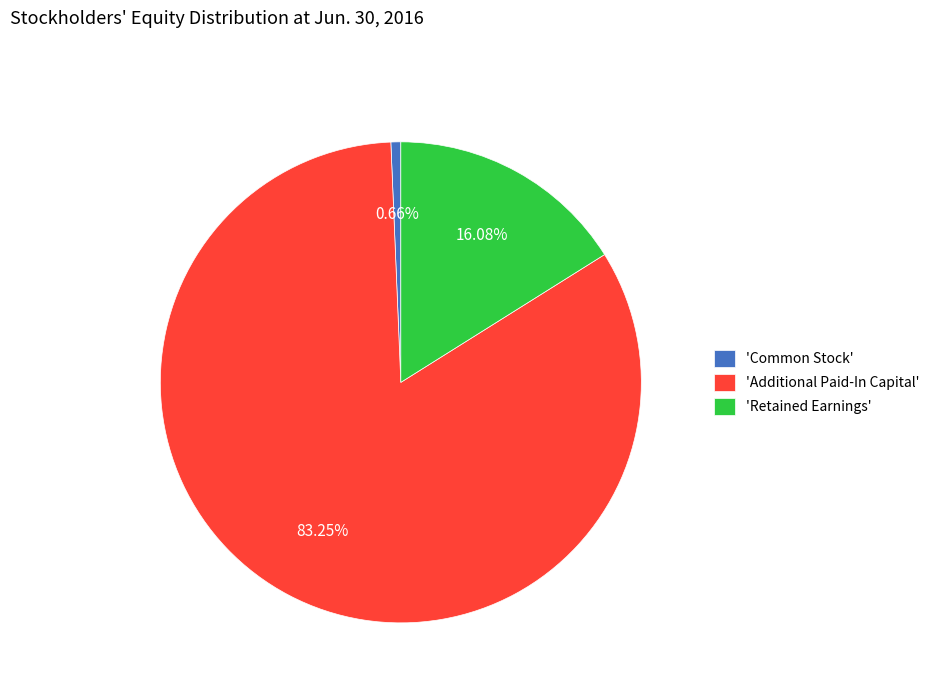

Do 'Retained Earnings' and 'Common Stock' together represent more than half of the pie?

No